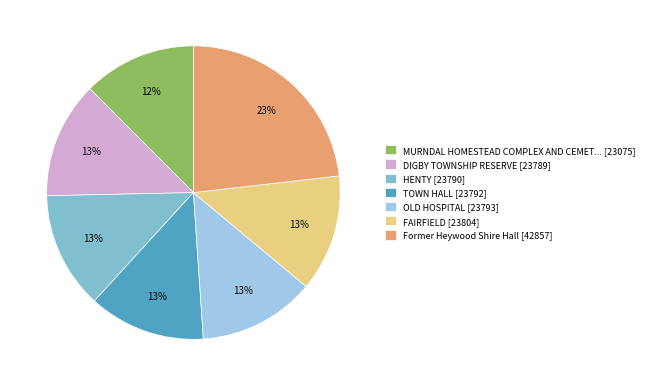

To the nearest percent, what is the difference between the largest and smallest slice percentages?

11%